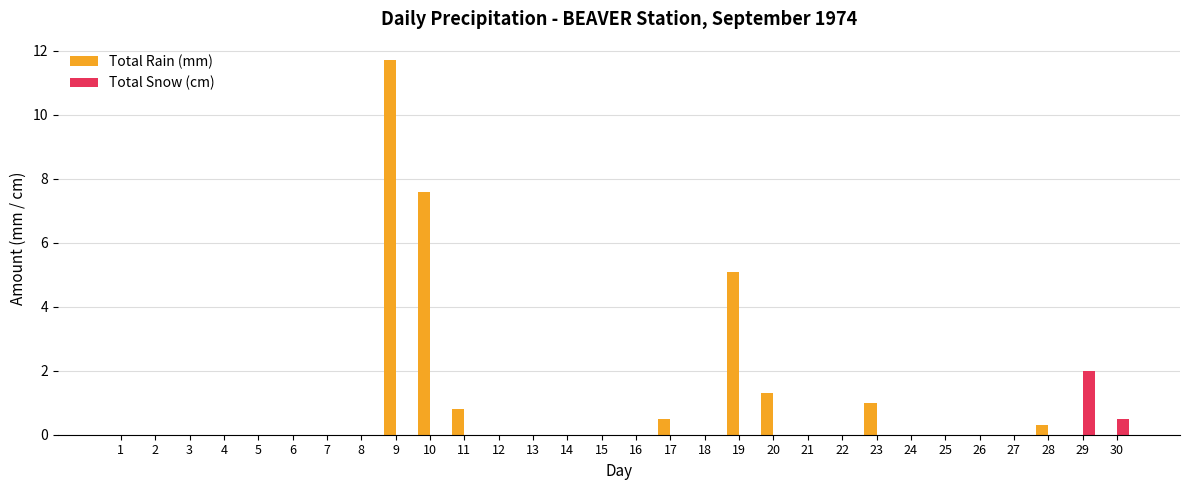

The Total Snow (cm) series shows -1.1 at 26. True or false?

False